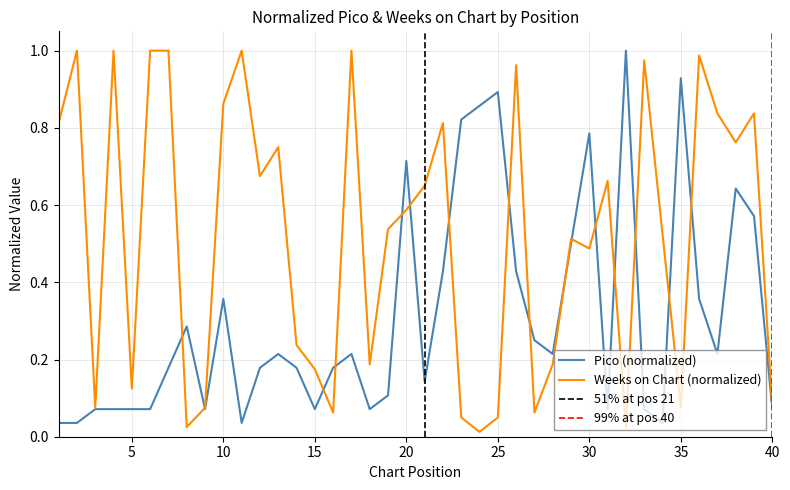

Which label corresponds to the smallest value in the chart?

24